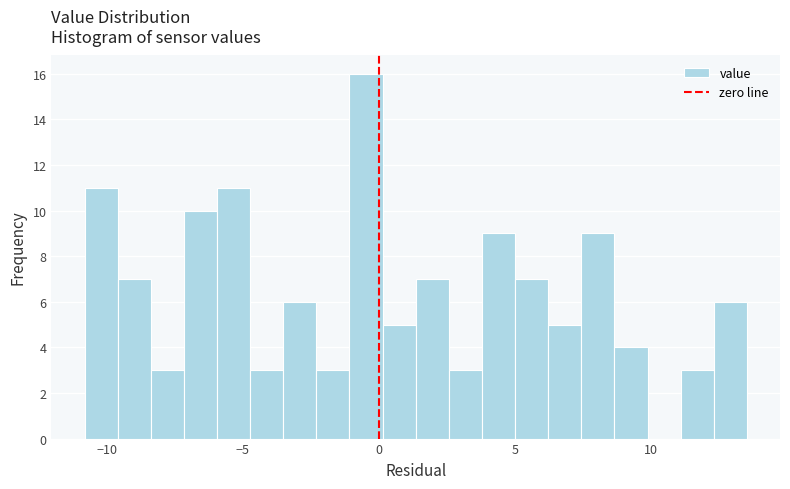

Around what value on the x-axis is the tallest bar? Give the approximate position of its centre, as read against the axis.

-0.5